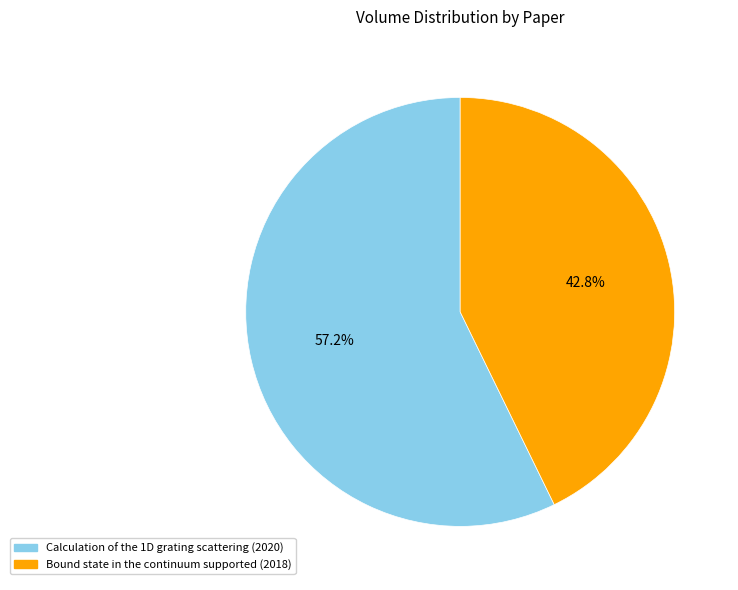

Which slice represents more than half of the pie?

Calculation of the 1D grating scattering (2020)